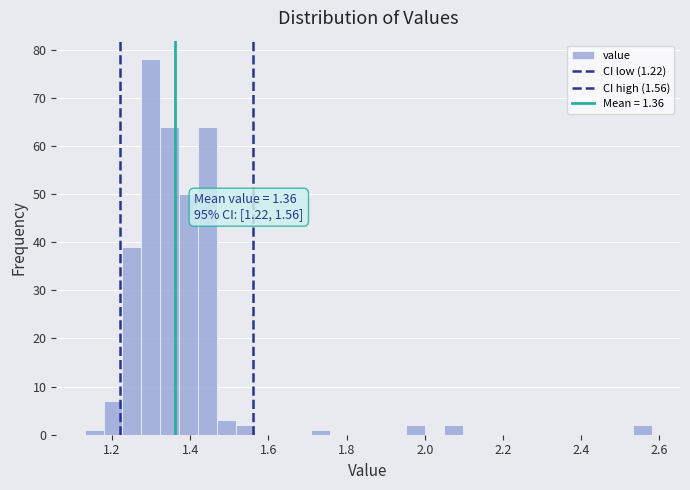

Around what value on the x-axis is the tallest bar? Give the approximate position of its centre, as read against the axis.

1.30